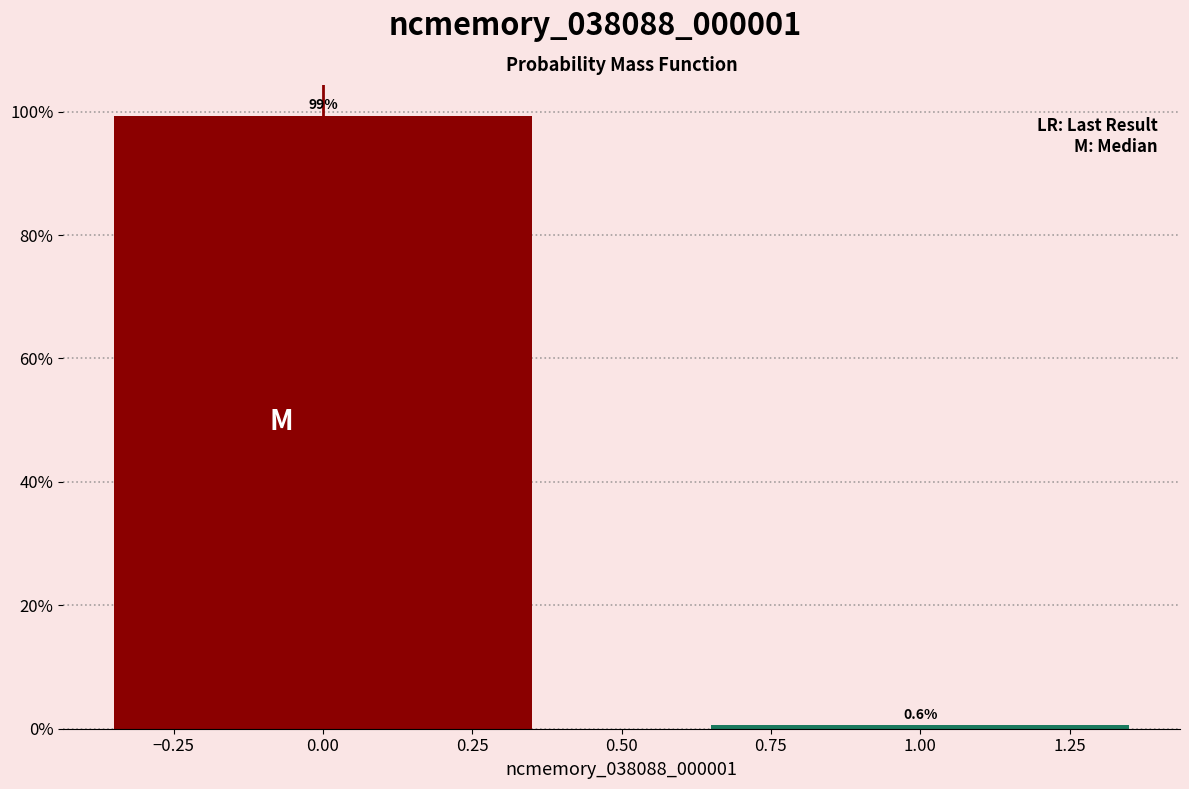

Reading left to right, extract all data points from this chart.

0.00=99.4	1.00=0.6